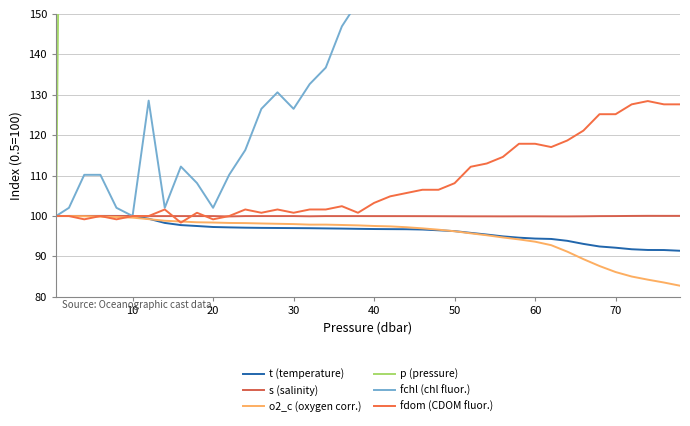

Reading left to right, list all the values displayed in this chart.

t (temperature): 100.0	100.0	100.0	100.0	100.0	100.0	99.3	98.3	97.8	97.5	97.3	97.2	97.1	97.1	97.0	97.0	97.0	96.9	96.9	96.8	96.8	96.8	96.7	96.7	96.5	96.3	95.8	95.4	95.0	94.6	94.4	94.3	93.9	93.1	92.5	92.2	91.8	91.6	91.6	91.4
s (salinity): 100.0	100.0	100.0	100.0	100.0	100.0	100.0	100.0	100.0	100.0	100.0	99.9	100.0	100.0	100.0	100.0	99.9	100.0	100.0	100.0	100.0	100.0	100.0	100.0	100.0	99.9	99.9	99.9	99.9	99.9	99.9	99.9	99.9	99.9	100.0	100.0	100.0	100.1	100.0	100.0
o2_c (oxygen corr.): 100.0	100.0	99.9	99.8	99.8	99.6	99.2	98.8	98.6	98.5	98.4	98.3	98.3	98.2	98.1	98.0	97.9	97.9	97.8	97.7	97.5	97.4	97.2	97.0	96.6	96.2	95.7	95.2	94.7	94.2	93.7	92.8	91.2	89.3	87.6	86.1	85.0	84.3	83.6	82.8
p (pressure): 100.0	420.0	800.0	1200.0	1600.0	2000.0	2400.0	2800.0	3200.0	3600.0	4000.0	4400.0	4800.0	5200.0	5600.0	6000.0	6400.0	6800.0	7200.0	7600.0	8000.0	8400.0	8800.0	9200.0	9600.0	10000.0	10400.0	10800.0	11200.0	11600.0	12000.0	12400.0	12800.0	13200.0	13600.0	14000.0	14400.0	14800.0	15200.0	15600.0
fchl (chl fluor.): 100.0	102.0	110.2	110.2	102.0	100.0	128.6	102.0	112.2	108.2	102.0	110.2	116.3	126.5	130.6	126.5	132.7	136.7	146.9	153.1	159.2	165.3	226.5	179.6	191.8	242.9	304.1	318.4	381.6	451.0	485.7	516.3	649.0	938.8	1124.5	1183.7	1181.6	1089.8	1124.5	1128.6
fdom (CDOM fluor.): 100.0	100.0	99.2	100.0	99.2	100.0	100.0	101.6	98.4	100.8	99.2	100.0	101.6	100.8	101.6	100.8	101.6	101.6	102.4	100.8	103.3	104.9	105.7	106.5	106.5	108.1	112.2	113.0	114.6	117.9	117.9	117.1	118.7	121.1	125.2	125.2	127.6	128.5	127.6	127.6